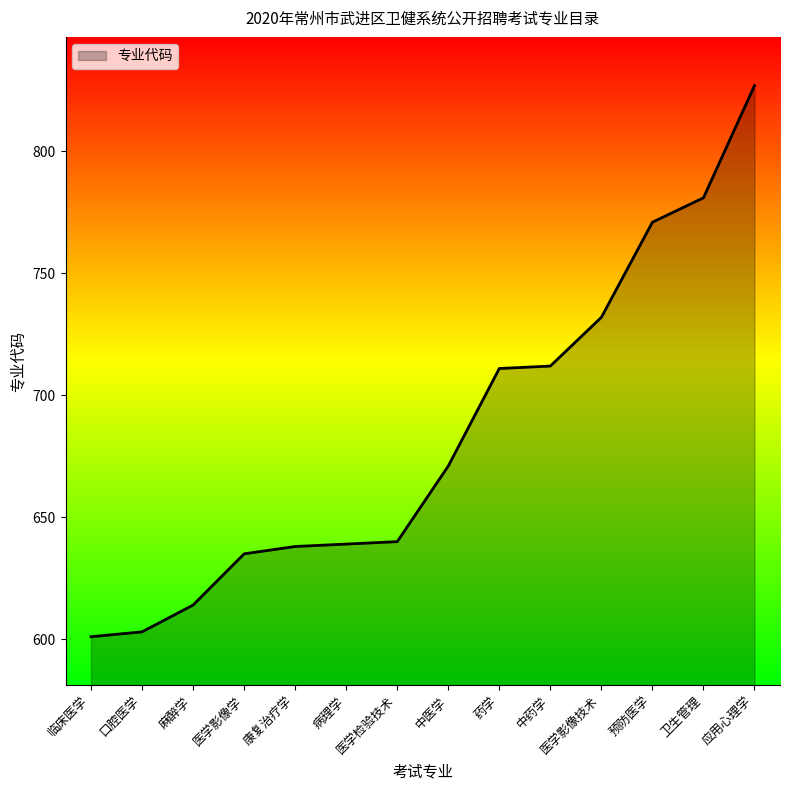

At which category does the chart reach its peak across all series?

应用心理学